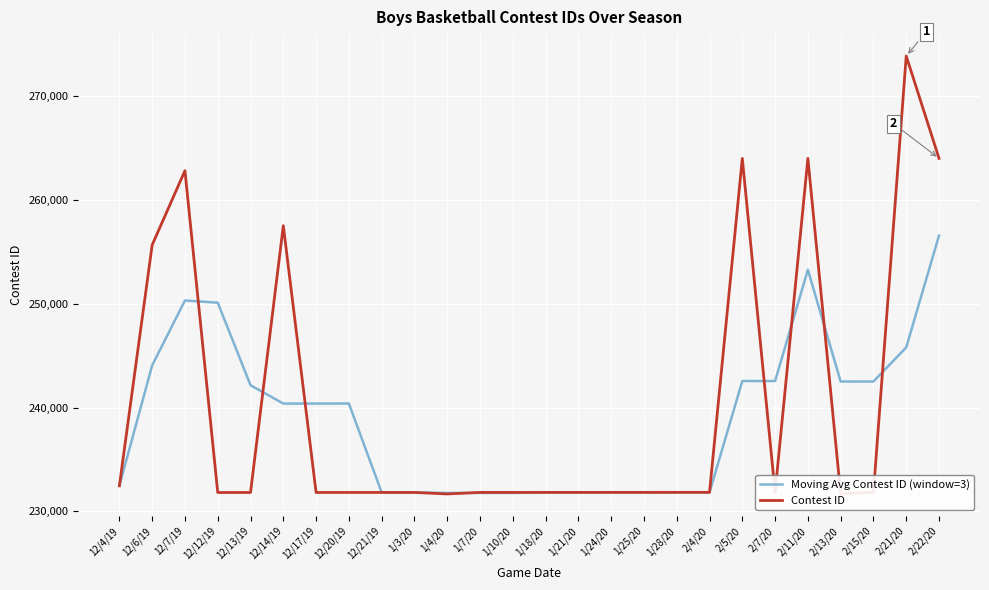

What is the sum of the Contest ID values at 1/10/20 and 2/15/20?

463652